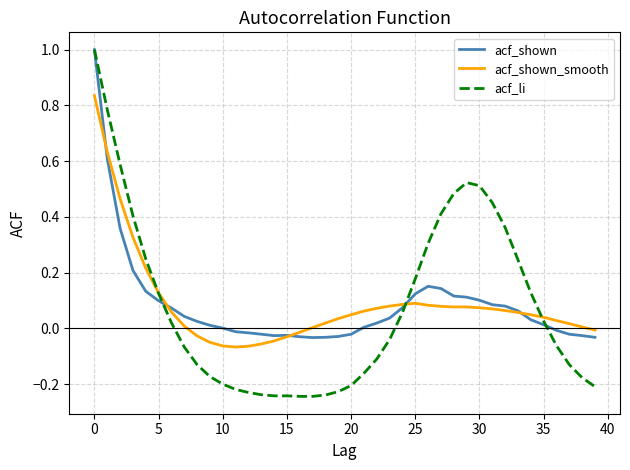

Which series has the widest spread of values?

acf_li